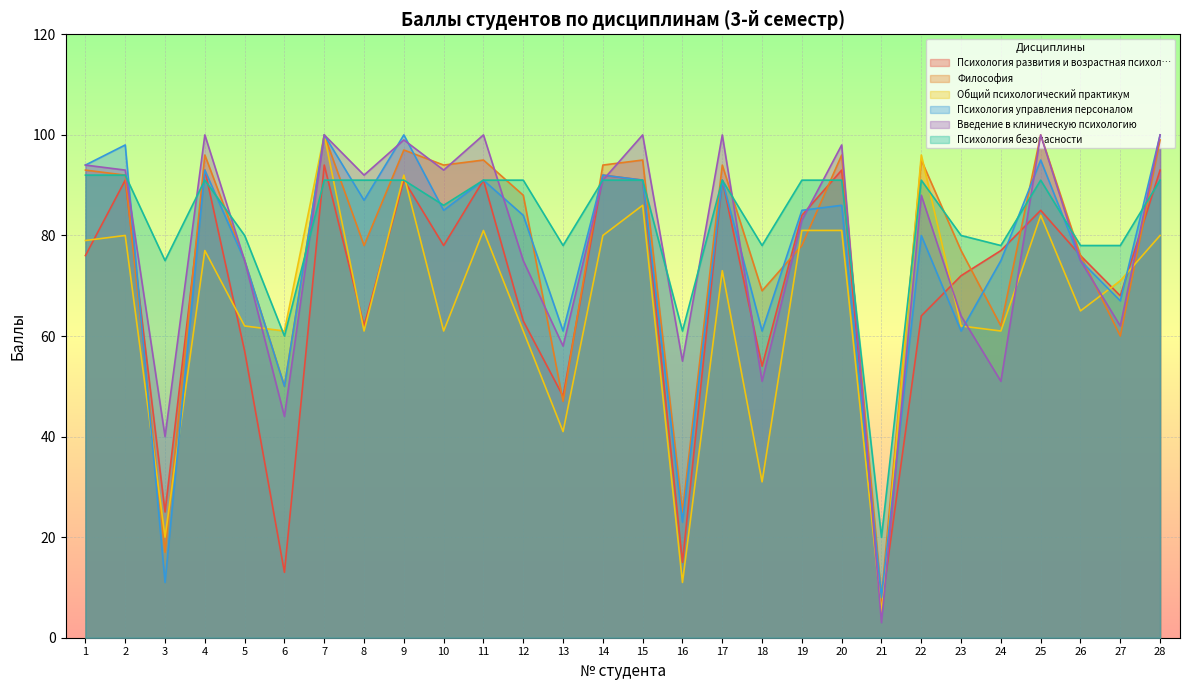

What is the spread (max minus min) of values at 24?

27